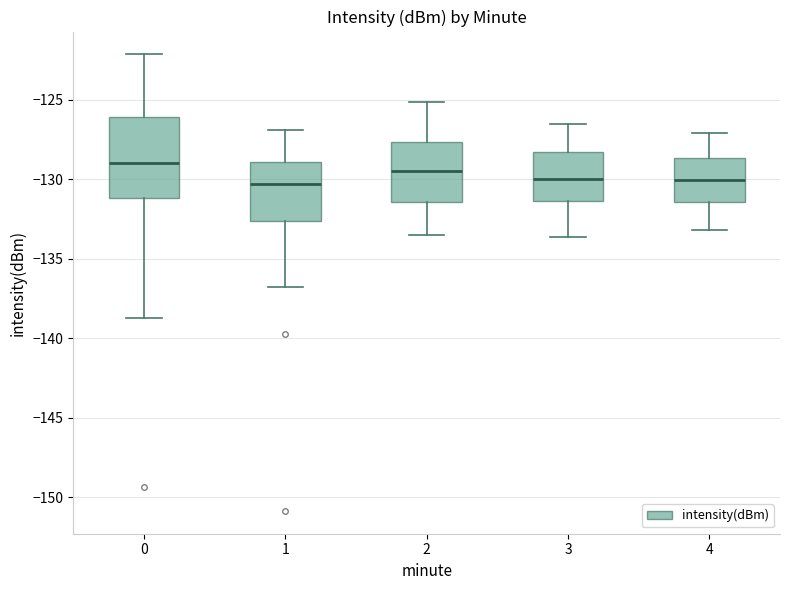

Where does the lower whisker of the box at x = 1 end on the y-axis? The values are not printed on the chart, so give them approximately, as read against the axis.

-137.0